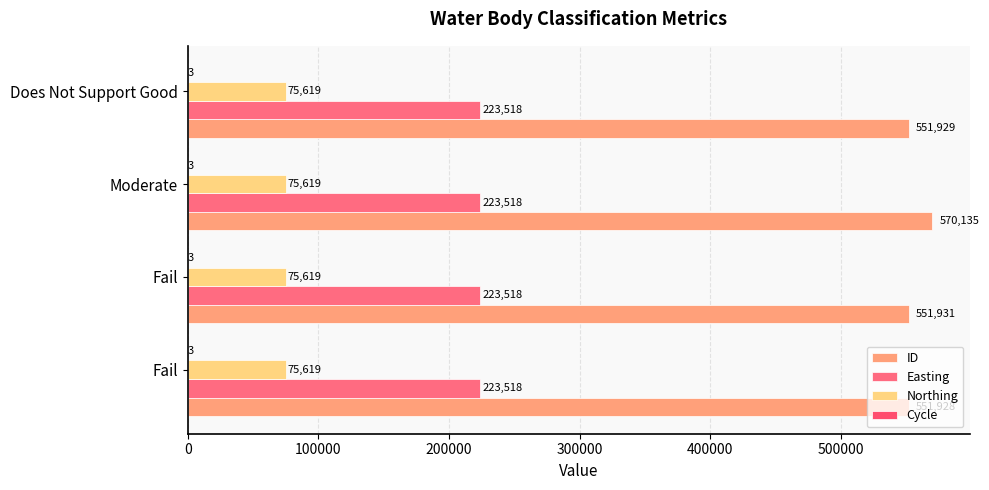

How many distinct data groups are displayed?

4